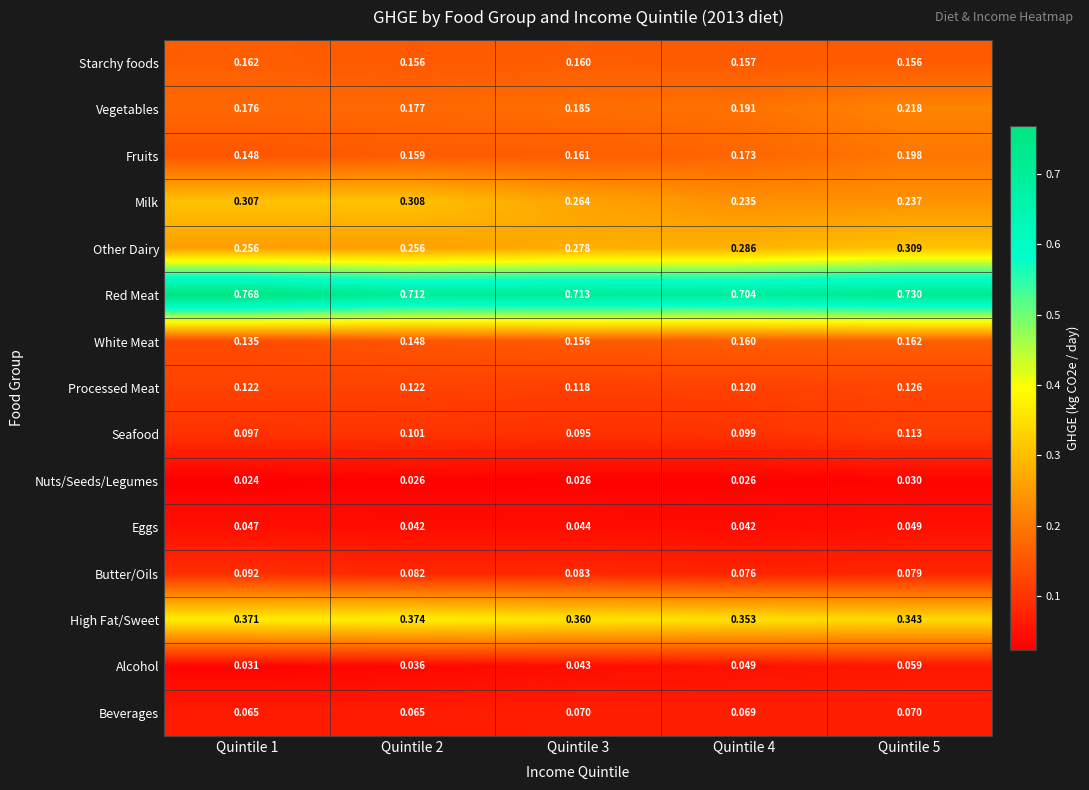

At Quintile 3, list the series in order from largest to smallest.

Red Meat, High Fat/Sweet, Other Dairy, Milk, Vegetables, Fruits, Starchy foods, White Meat, Processed Meat, Seafood, Butter/Oils, Beverages, Eggs, Alcohol, Nuts/Seeds/Legumes